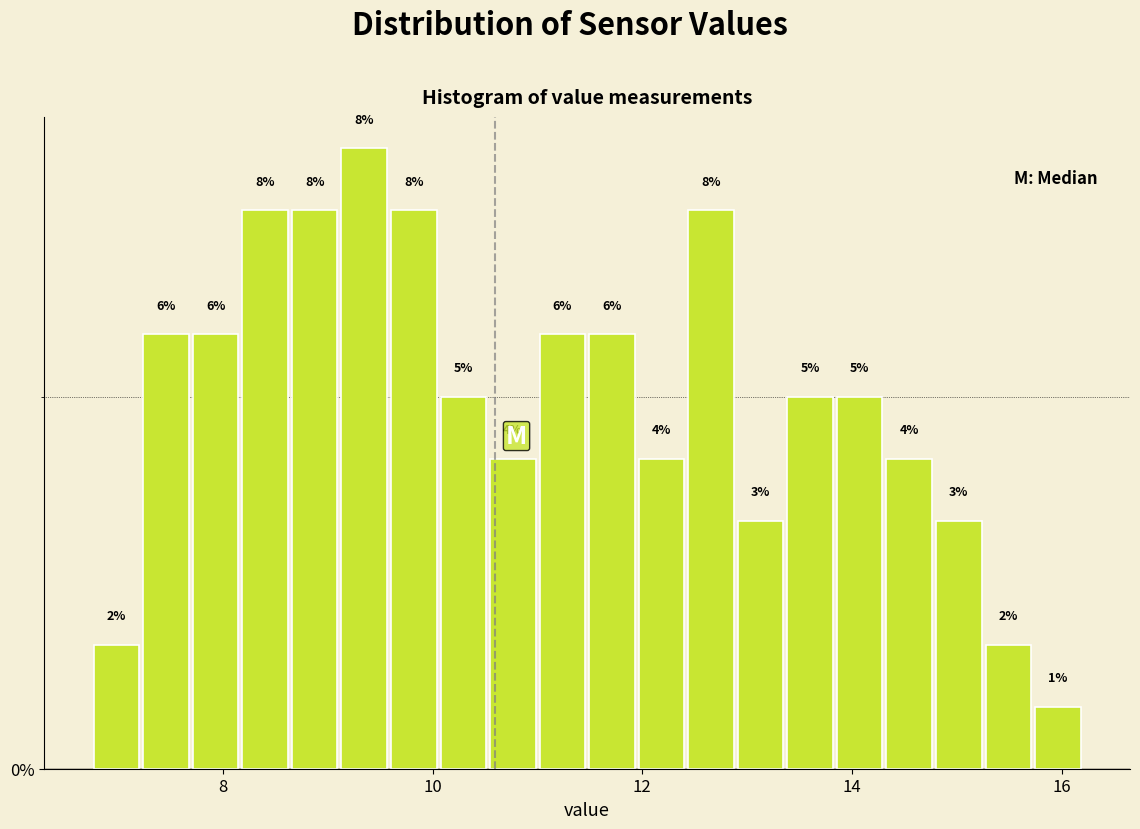

Around what value on the x-axis is the tallest bar? Give the approximate position of its centre, as read against the axis.

9.4